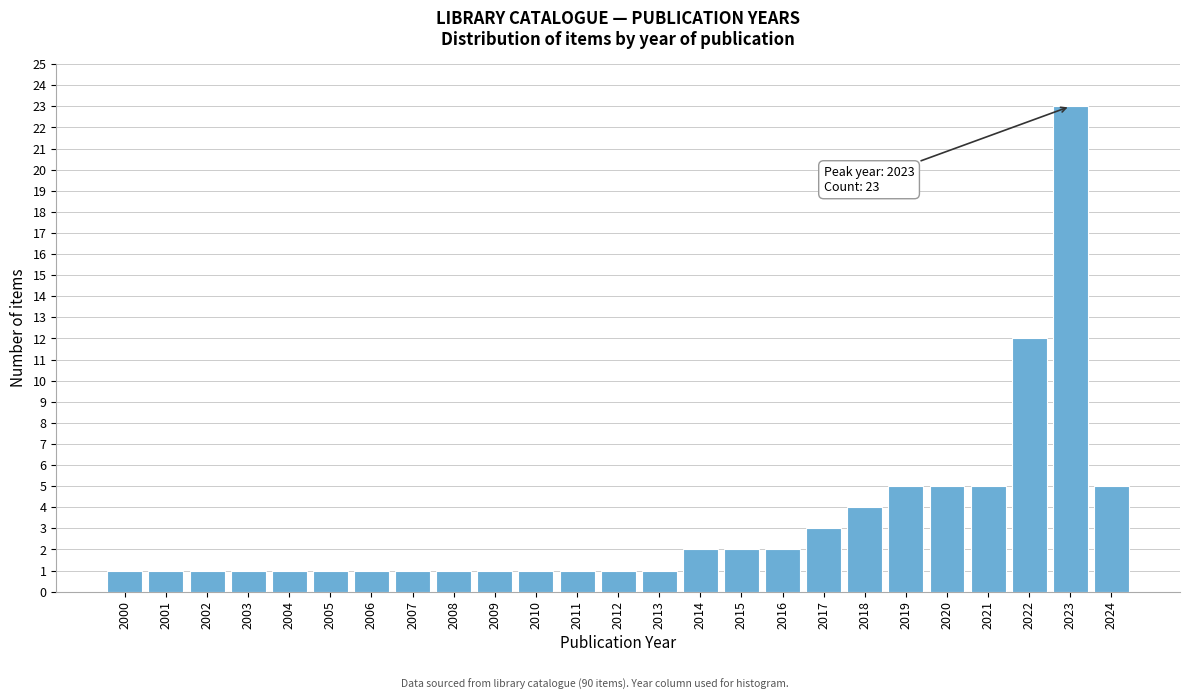

Reading right to left, transcribe all the data shown in this chart.

2024=5	2023=23	2022=12	2021=5	2020=5	2019=5	2018=4	2017=3	2016=2	2015=2	2014=2	2013=1	2012=1	2011=1	2010=1	2009=1	2008=1	2007=1	2006=1	2005=1	2004=1	2003=1	2002=1	2001=1	2000=1